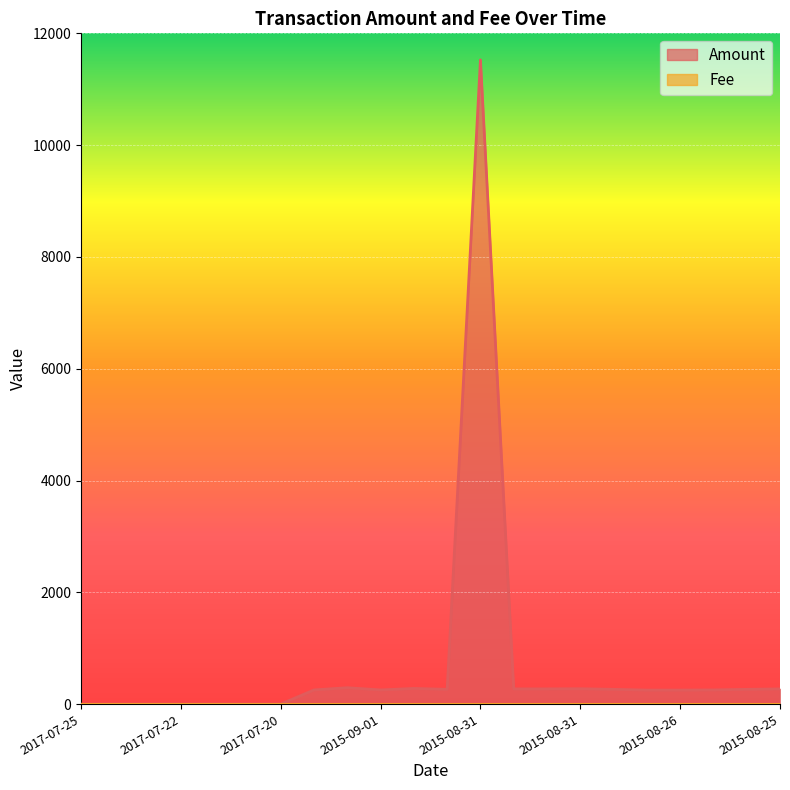

What is the difference between the maximum and minimum values?

11525.0